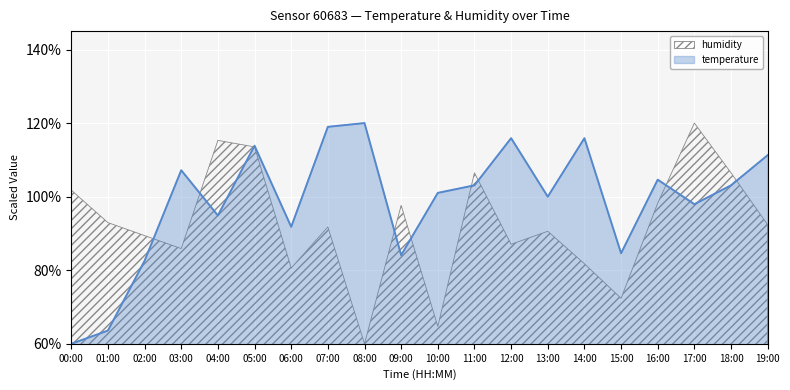

Reading right to left, extract all data points from this chart.

111.3	103.1	97.9	104.6	84.6	115.9	100.0	115.9	103.1	101.0	84.1	120.0	119.0	91.8	113.8	94.9	107.2	82.6	63.6	60.0